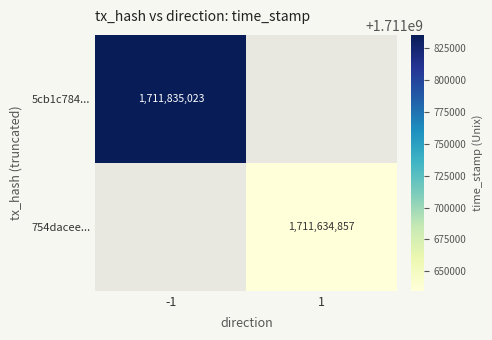

The 754dacee... series shows 1711634857 at 1. True or false?

True